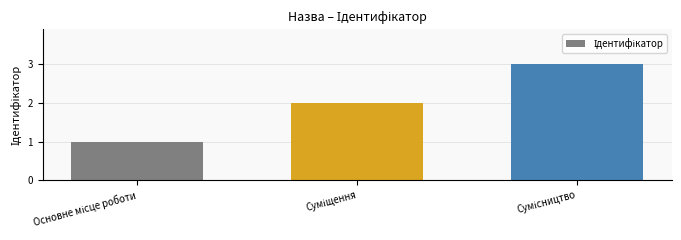

What is the greatest value displayed?

3